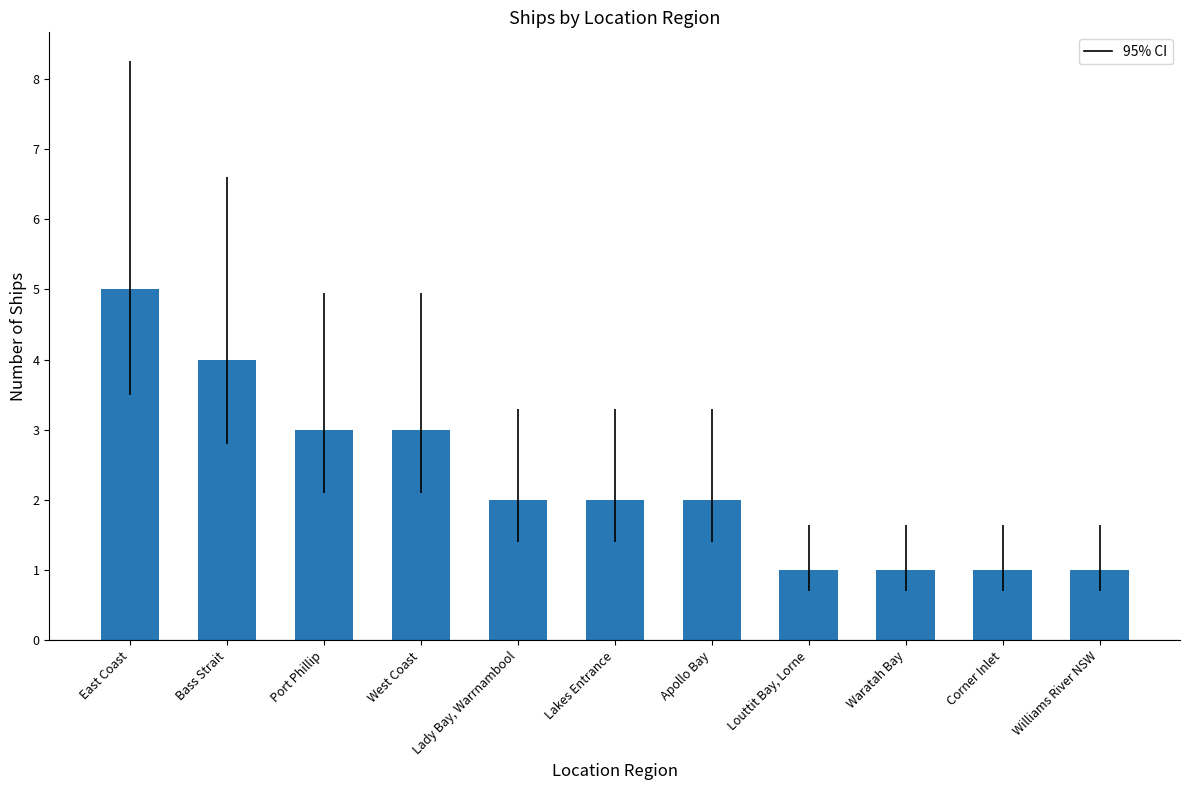

What is the label of the 5th bar from the left?

Lady Bay, Warrnambool